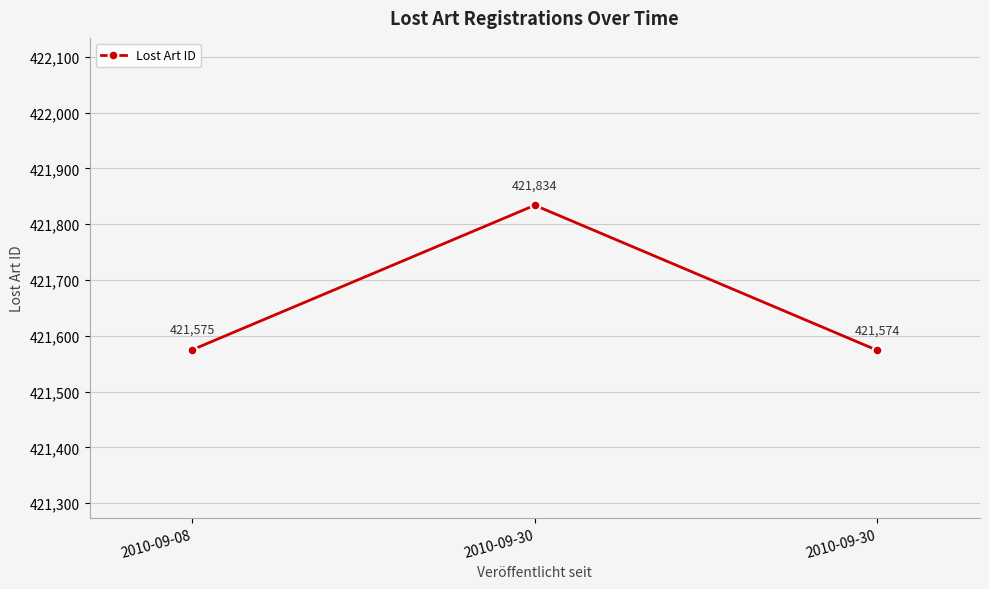

How many distinct data groups are displayed?

1